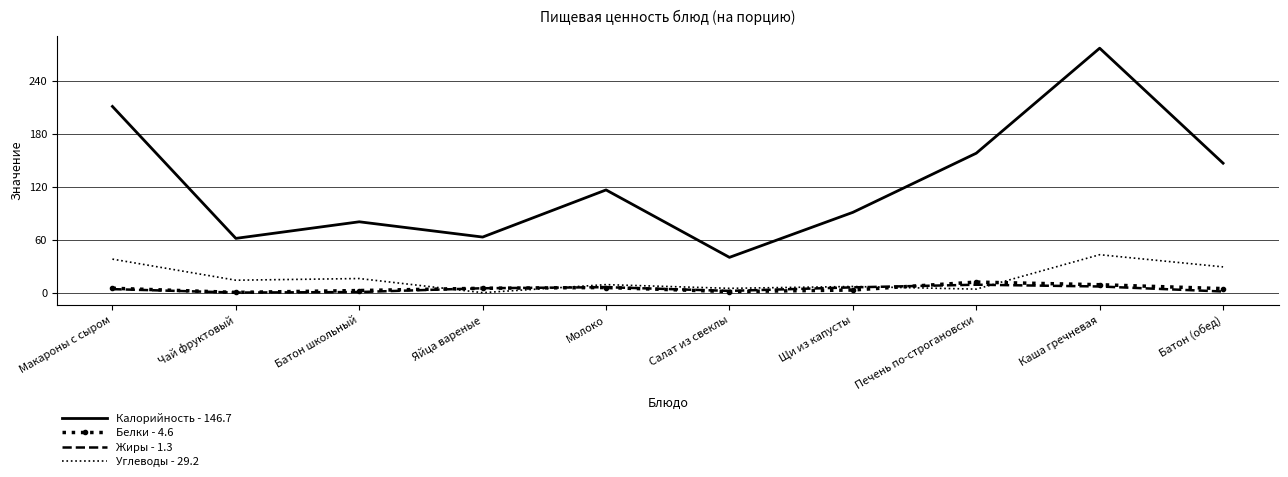

What are all the series names shown in the legend?

Калорийность - 146.7, Белки - 4.6, Жиры - 1.3, Углеводы - 29.2